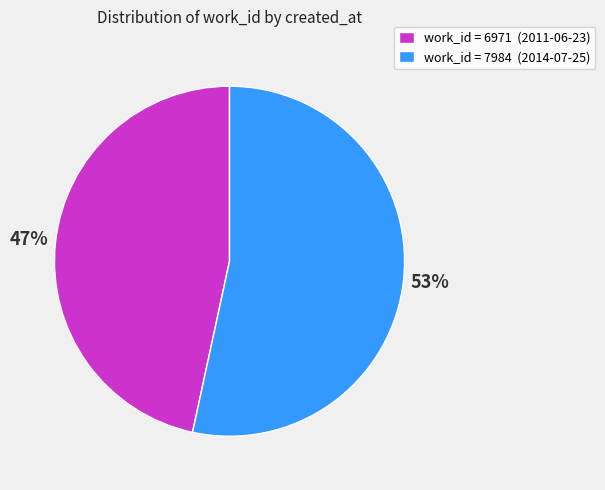

Is it true that work_id = 7984 (2014-07-25) is 46% of the pie?

False